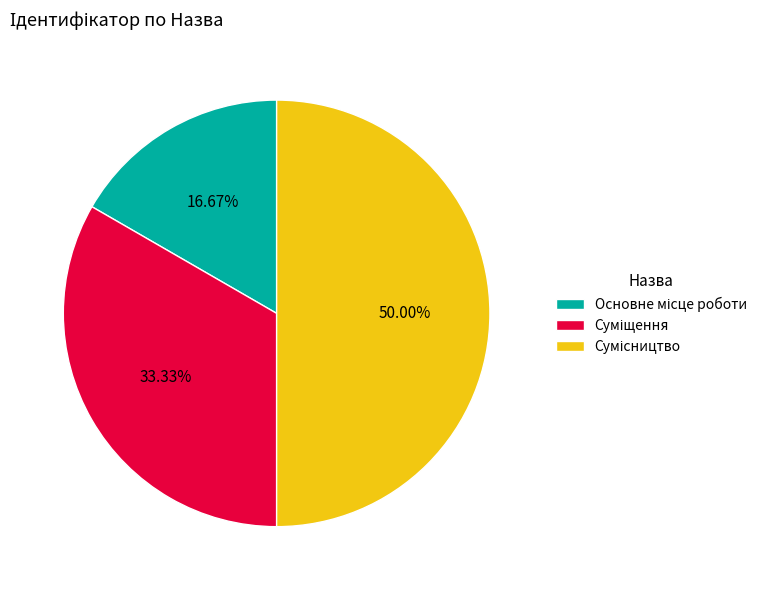

Approximately how many times larger is the value at Сумісництво compared to Основне місце роботи?

3.0